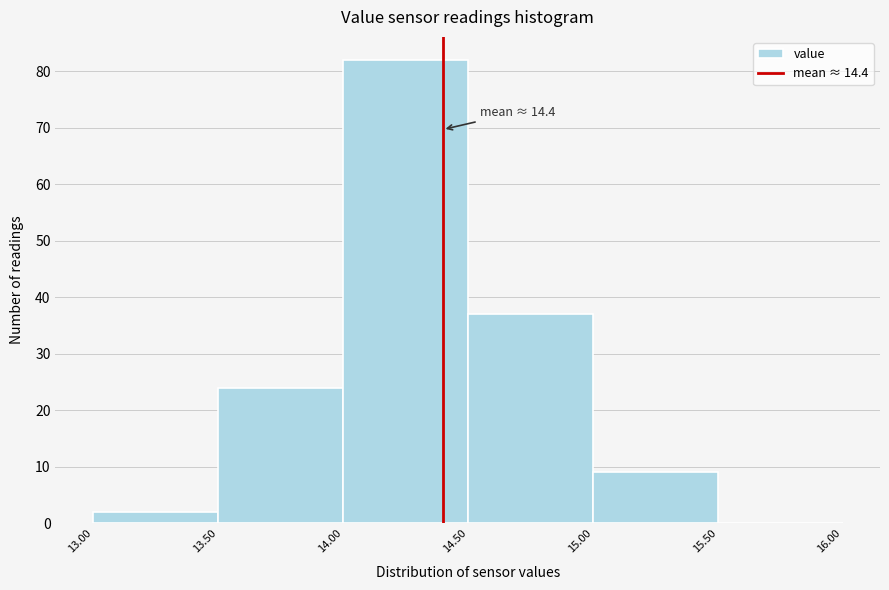

Over which range of the x-axis is the bar tallest?

14.00 to 14.50